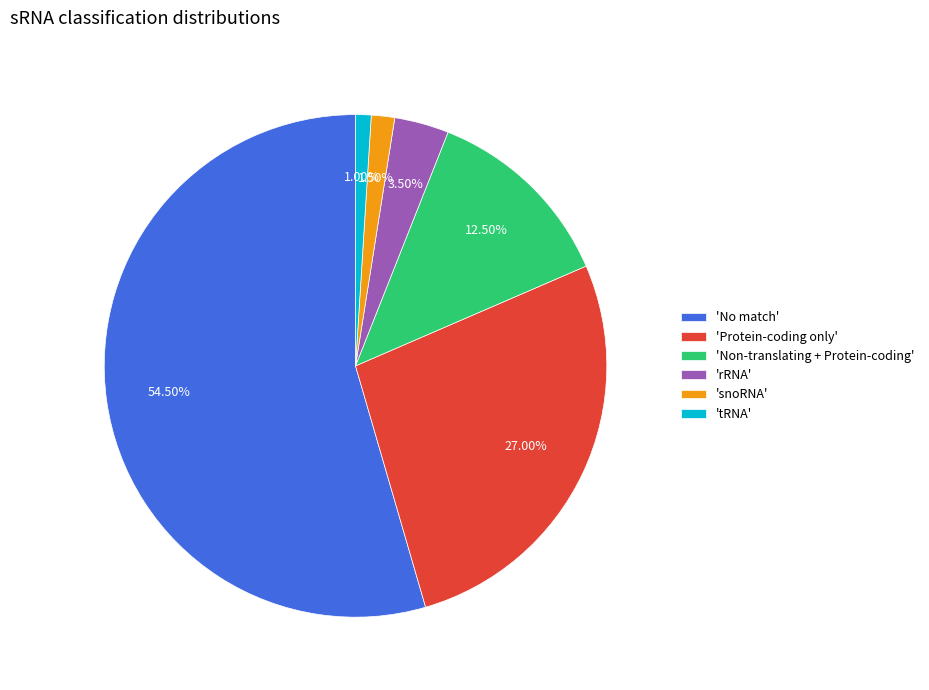

Count the number of slices in the pie.

6